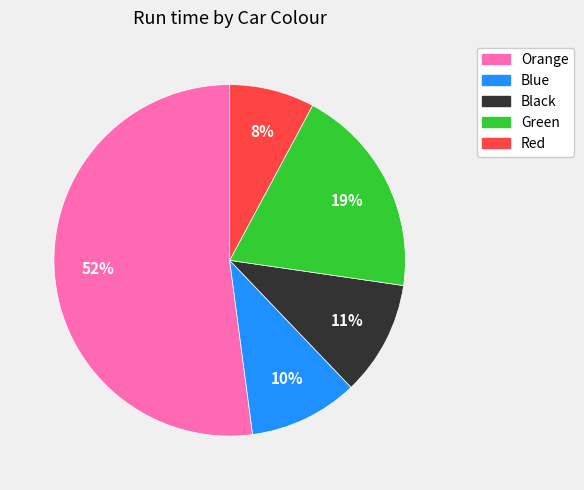

Which slice is the smallest?

Red